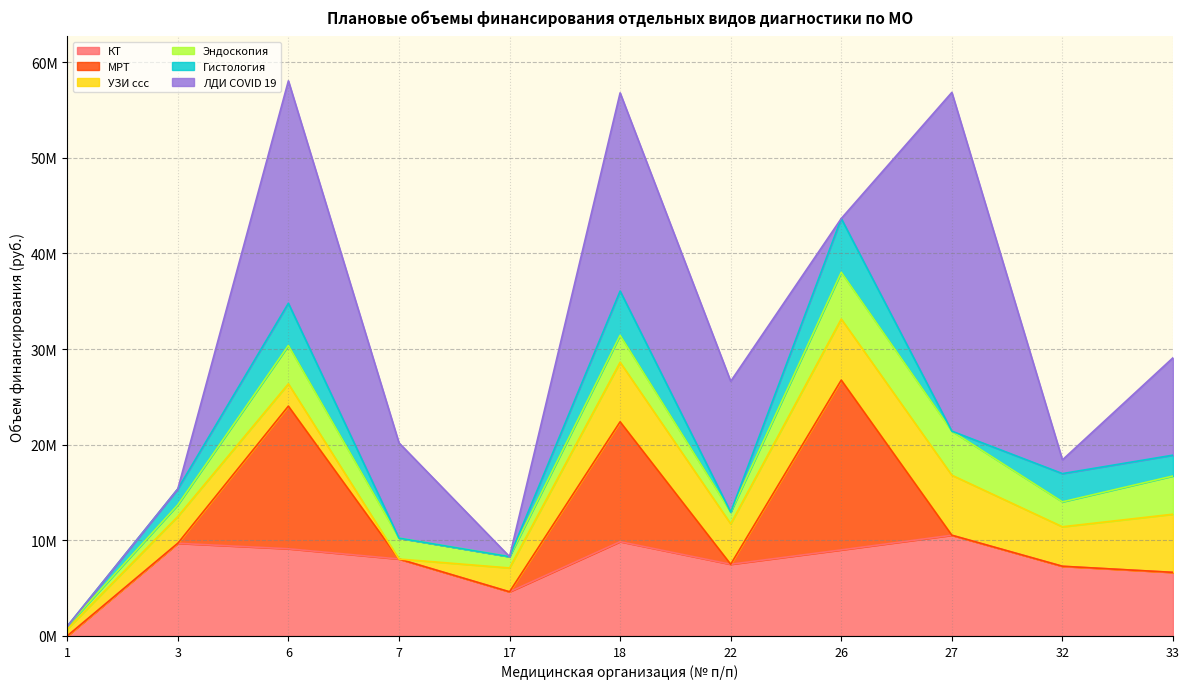

Which label corresponds to the largest value in the chart?

27